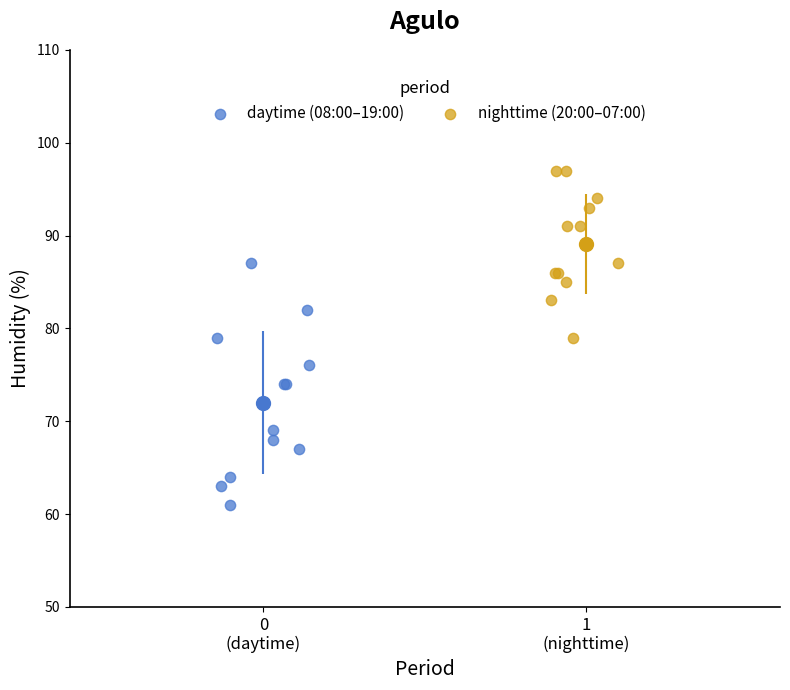

Which series reaches the maximum Y coordinate?

nighttime (20:00–07:00)